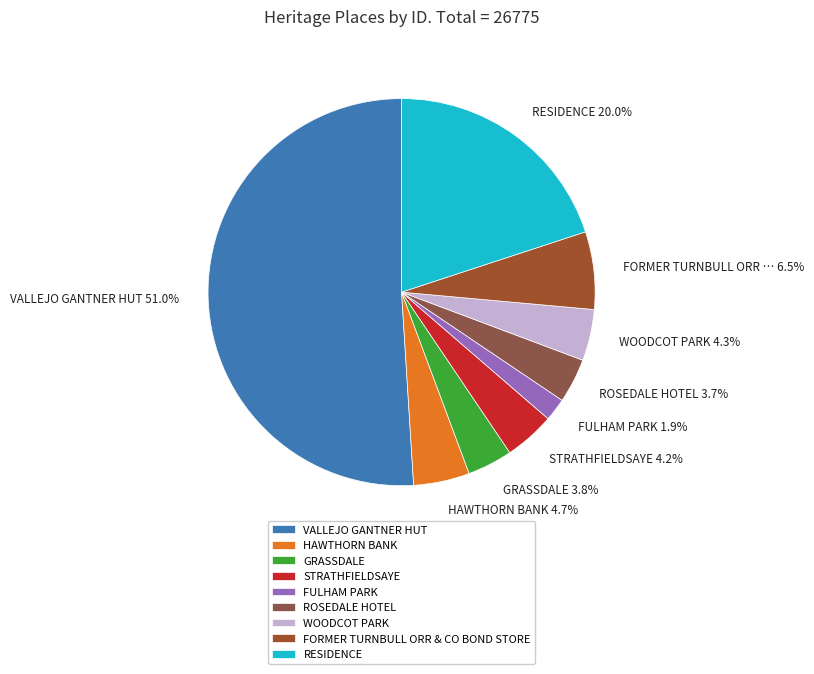

Between FULHAM PARK and VALLEJO GANTNER HUT, which is larger?

VALLEJO GANTNER HUT